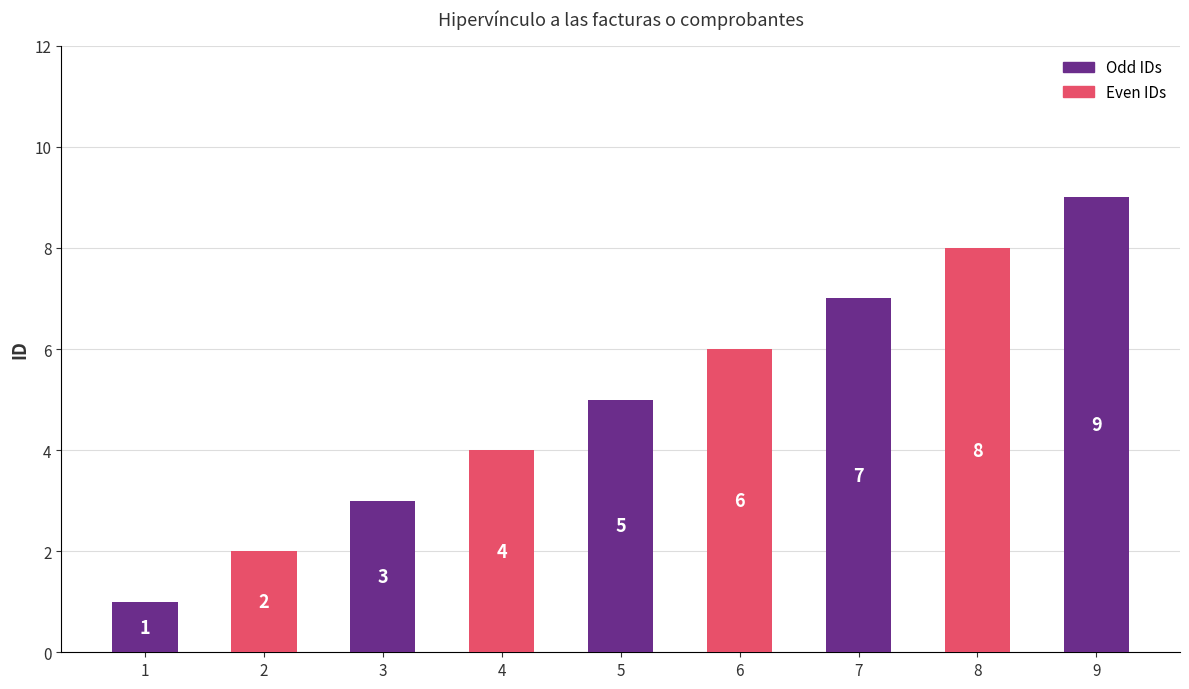

What is the difference between the maximum and second lowest values?

7